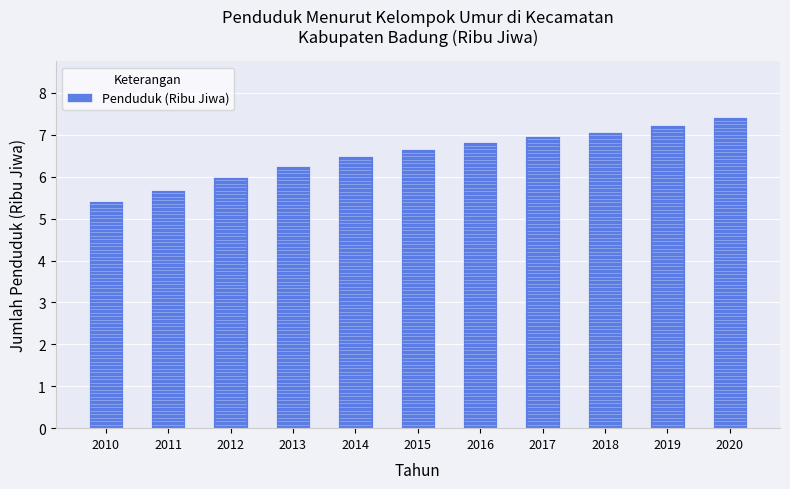

What is the minimum value shown in the chart?

5.4